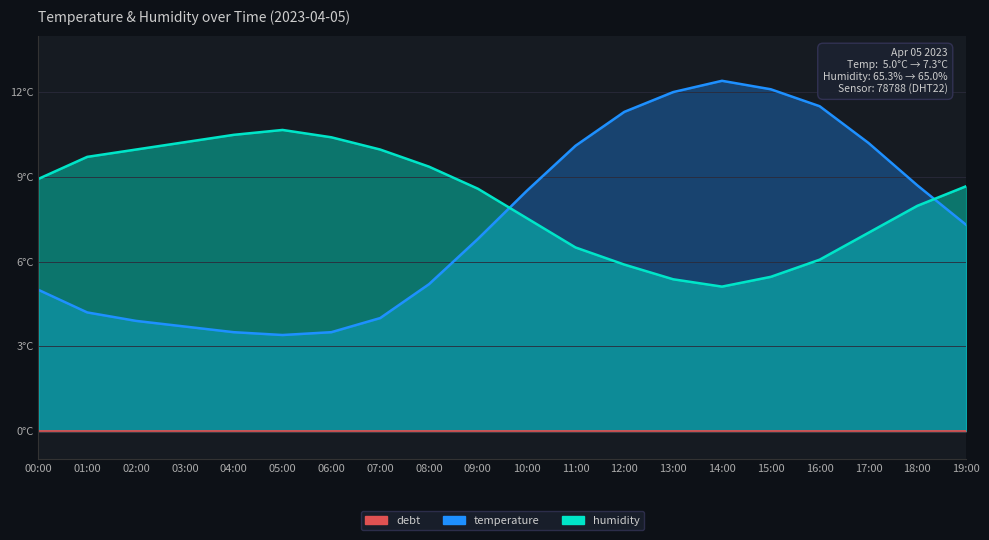

How many interior local peaks does the temperature series have?

1